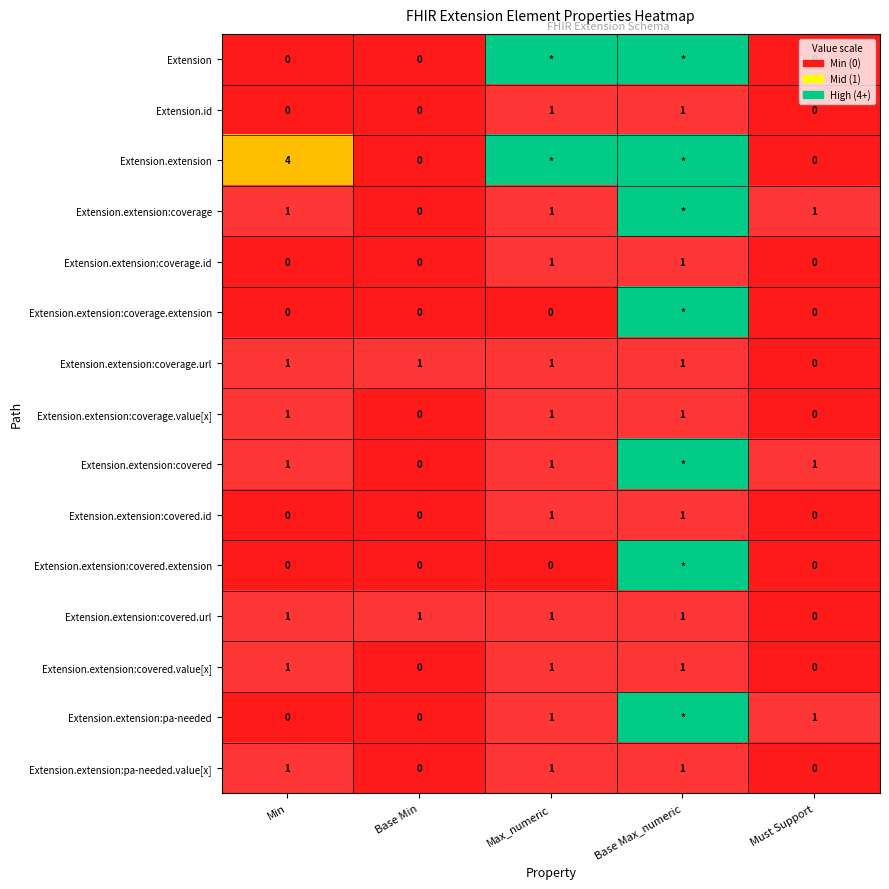

What is the difference between the maximum and minimum values in the Extension.extension:pa-needed.value[x] series?

1